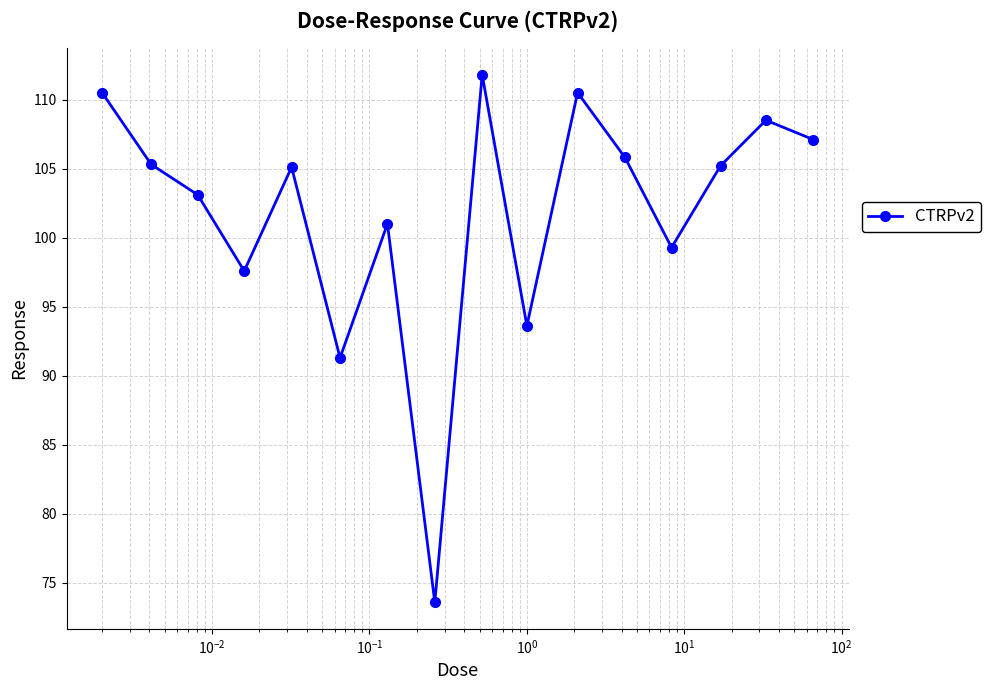

How many interior local peaks (higher than both neighbors) does the data have?

5